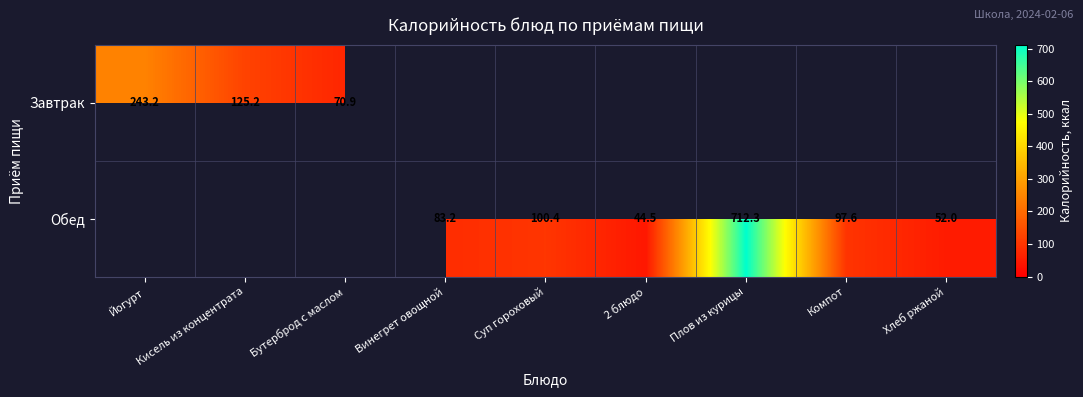

The Обед series shows 100.4 at Суп гороховый. True or false?

True